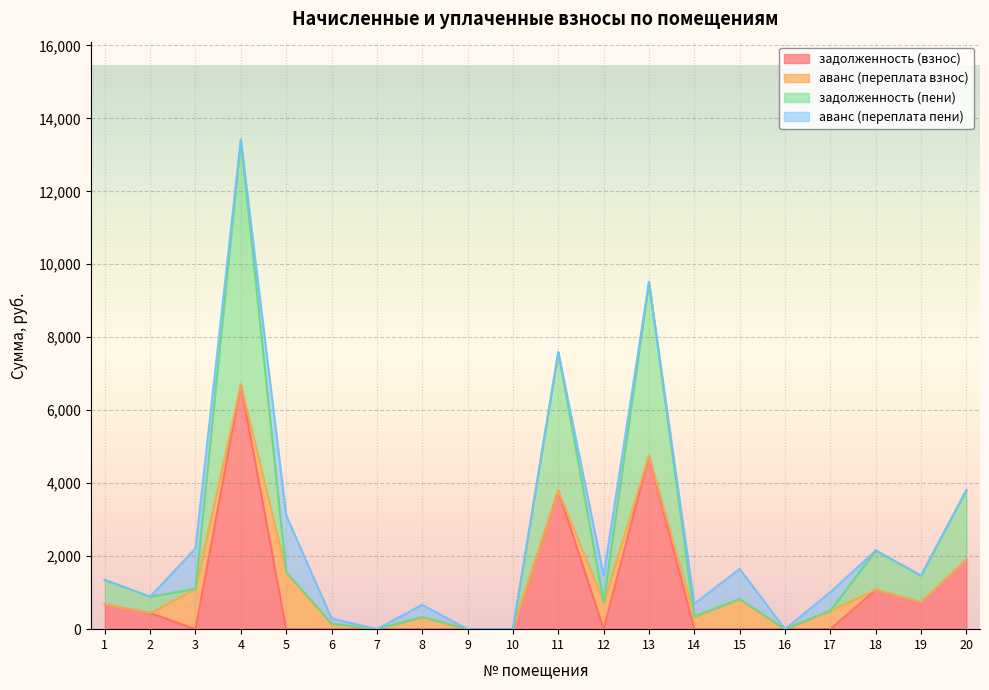

Which series has the widest spread of values?

задолженность (пени)